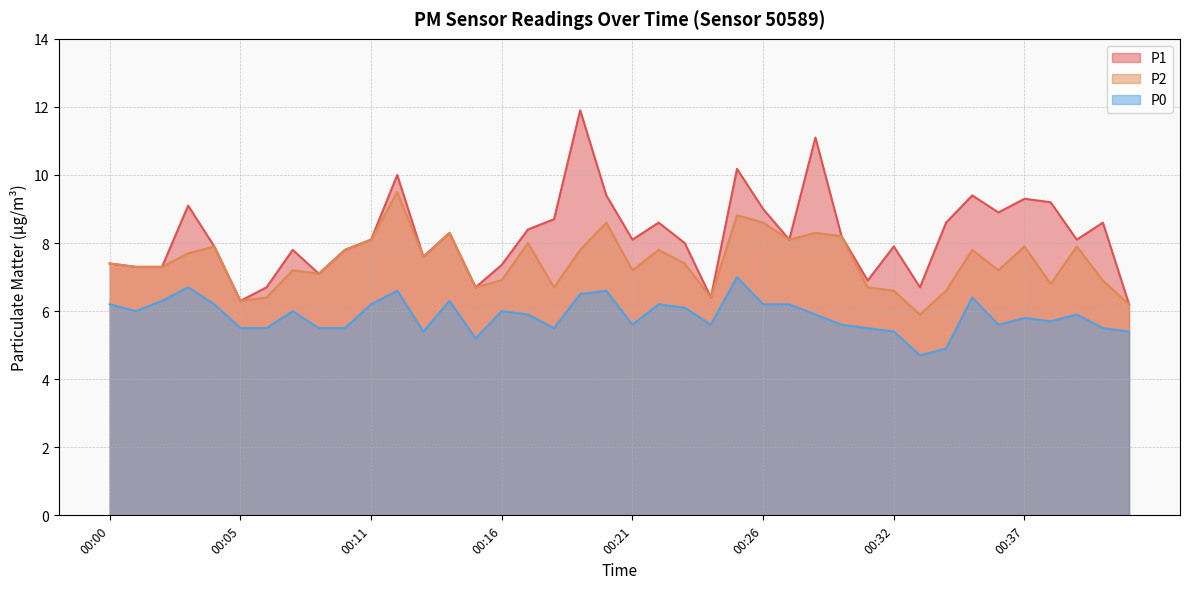

Reading left to right, transcribe all the data shown in this chart.

P1: 00:00=7.4	00:01=7.3	00:02=7.3	00:03=9.1	00:04=7.9	00:05=6.3	00:06=6.7	00:08=7.8	00:09=7.1	00:10=7.8	00:11=8.1	00:12=10.0	00:13=7.6	00:14=8.3	00:15=6.7	00:16=7.4	00:17=8.4	00:18=8.7	00:19=11.9	00:20=9.4	00:21=8.1	00:22=8.6	00:23=8.0	00:24=6.4	00:25=10.2	00:26=9.0	00:27=8.1	00:28=11.1	00:29=8.2	00:30=6.9	00:32=7.9	00:33=6.7	00:34=8.6	00:35=9.4	00:36=8.9	00:37=9.3	00:38=9.2	00:39=8.1	00:40=8.6	00:41=6.2
P2: 00:00=7.4	00:01=7.3	00:02=7.3	00:03=7.7	00:04=7.9	00:05=6.3	00:06=6.4	00:08=7.2	00:09=7.1	00:10=7.8	00:11=8.1	00:12=9.5	00:13=7.6	00:14=8.3	00:15=6.7	00:16=6.9	00:17=8.0	00:18=6.7	00:19=7.8	00:20=8.6	00:21=7.2	00:22=7.8	00:23=7.4	00:24=6.4	00:25=8.8	00:26=8.6	00:27=8.1	00:28=8.3	00:29=8.2	00:30=6.7	00:32=6.6	00:33=5.9	00:34=6.6	00:35=7.8	00:36=7.2	00:37=7.9	00:38=6.8	00:39=7.9	00:40=6.9	00:41=6.2
P0: 00:00=6.2	00:01=6.0	00:02=6.3	00:03=6.7	00:04=6.2	00:05=5.5	00:06=5.5	00:08=6.0	00:09=5.5	00:10=5.5	00:11=6.2	00:12=6.6	00:13=5.4	00:14=6.3	00:15=5.2	00:16=6.0	00:17=5.9	00:18=5.5	00:19=6.5	00:20=6.6	00:21=5.6	00:22=6.2	00:23=6.1	00:24=5.6	00:25=7.0	00:26=6.2	00:27=6.2	00:28=5.9	00:29=5.6	00:30=5.5	00:32=5.4	00:33=4.7	00:34=4.9	00:35=6.4	00:36=5.6	00:37=5.8	00:38=5.7	00:39=5.9	00:40=5.5	00:41=5.4